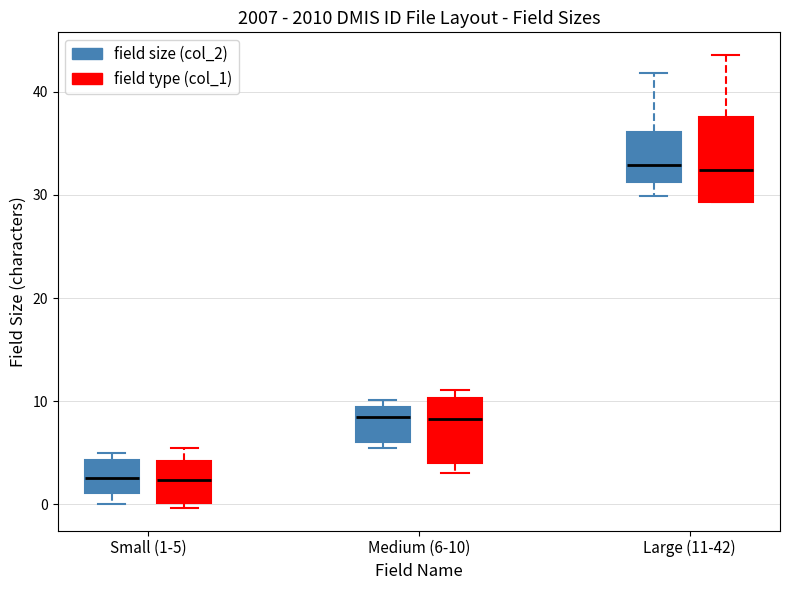

Reading left to right, transcribe this box plot: for each box, give where its median line is, the range the box spans, and where its two whiskers end, as read against the y-axis. The values are not printed on the chart, so give them approximately, as read against the axis.

Small (1-5) (field size (col_2)): median 3, box 1 to 4, whiskers 0 to 5
Small (1-5) (field type (col_1)): median 2, box 0 to 4, whiskers 0 (just below the box's lower edge) to 5
Medium (6-10) (field size (col_2)): median 8, box 6 to 9, whiskers 5 to 10
Medium (6-10) (field type (col_1)): median 8, box 4 to 10, whiskers 3 to 11
Large (11-42) (field size (col_2)): median 33, box 31 to 36, whiskers 30 to 42
Large (11-42) (field type (col_1)): median 32, box 29 to 38, whiskers 29 to 44